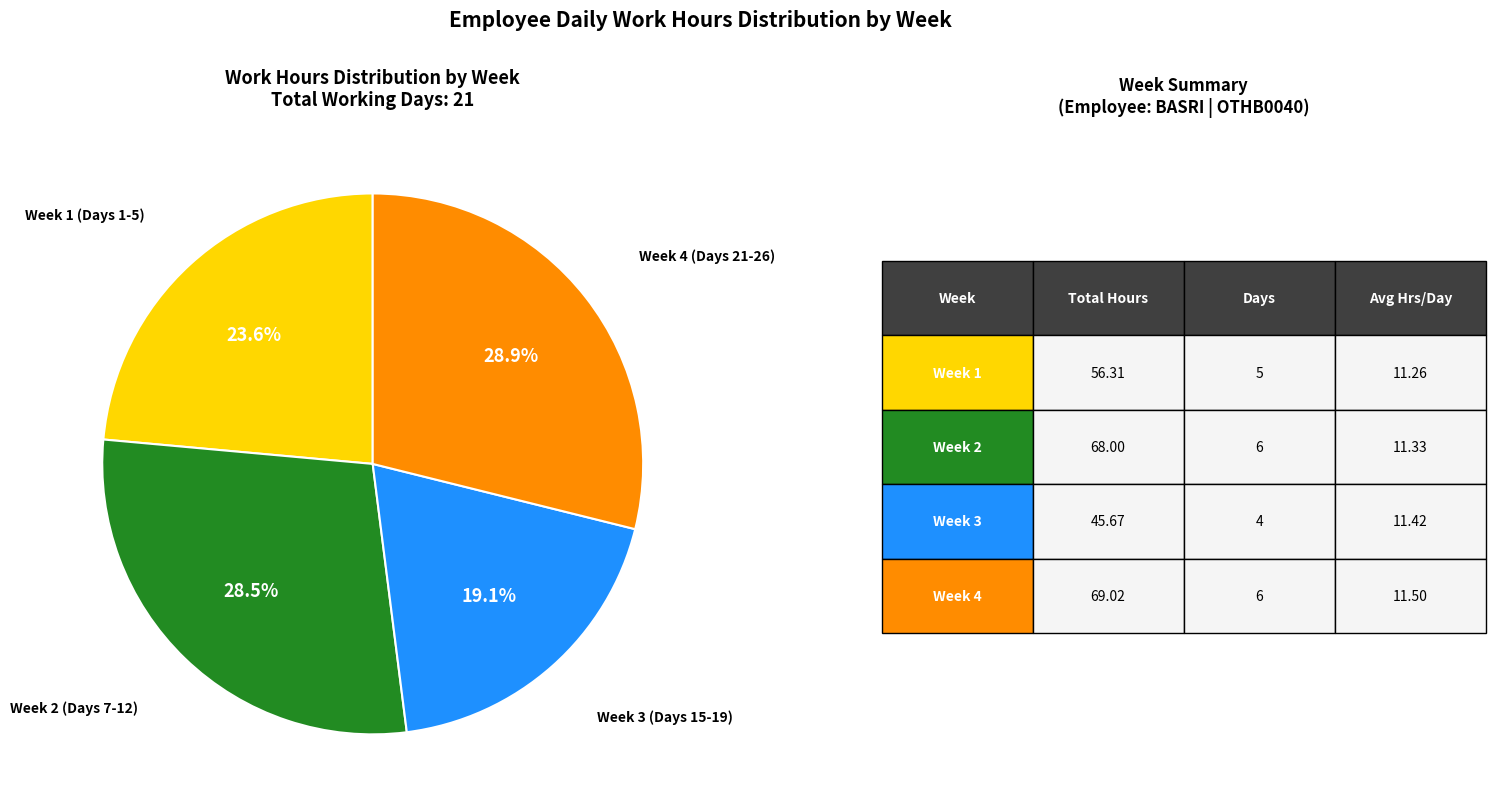

Is there a majority slice in this chart?

No